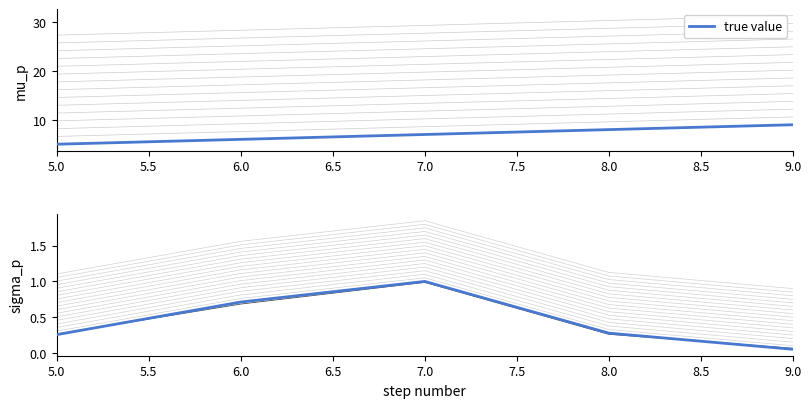

What position from the left is 6.0?

2